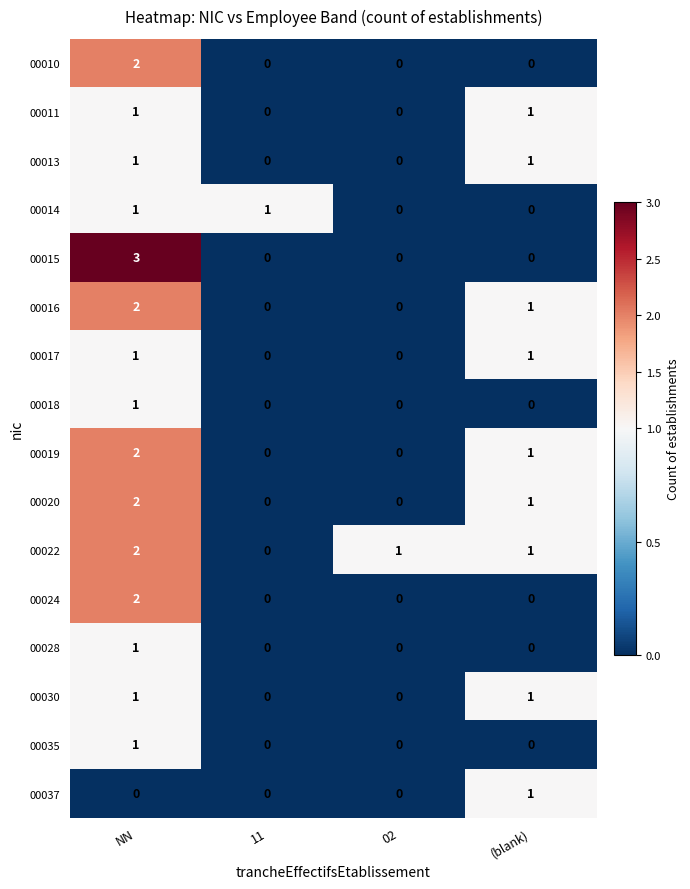

True or false: 00017 has a value of 0 at 11.

True